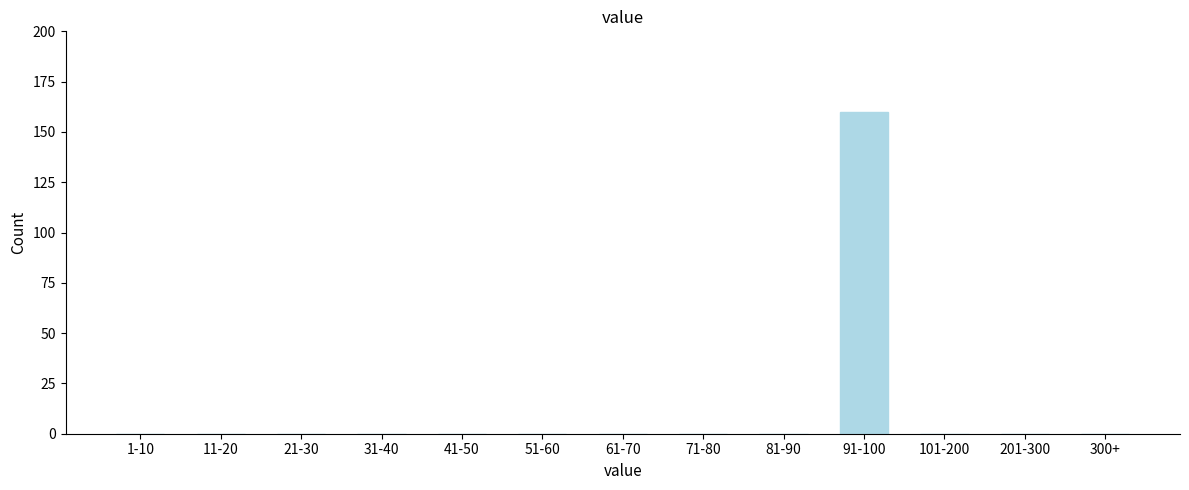

Reading right to left, extract all data points from this chart.

300+=0	201-300=0	101-200=0	91-100=160	81-90=0	71-80=0	61-70=0	51-60=0	41-50=0	31-40=0	21-30=0	11-20=0	1-10=0